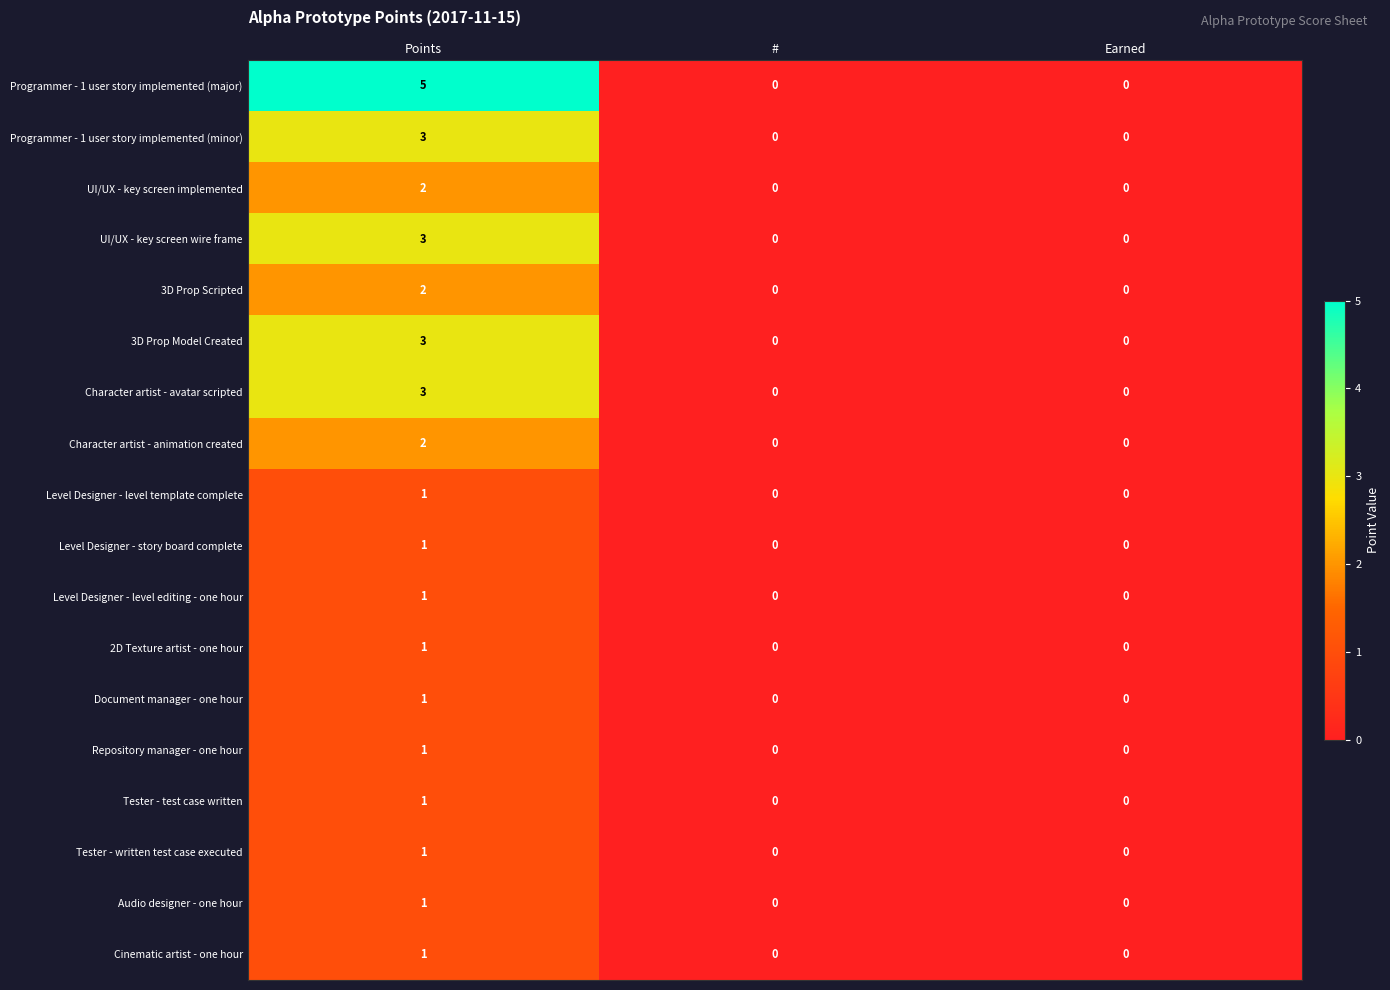

At which category does the chart reach its peak across all series?

Points